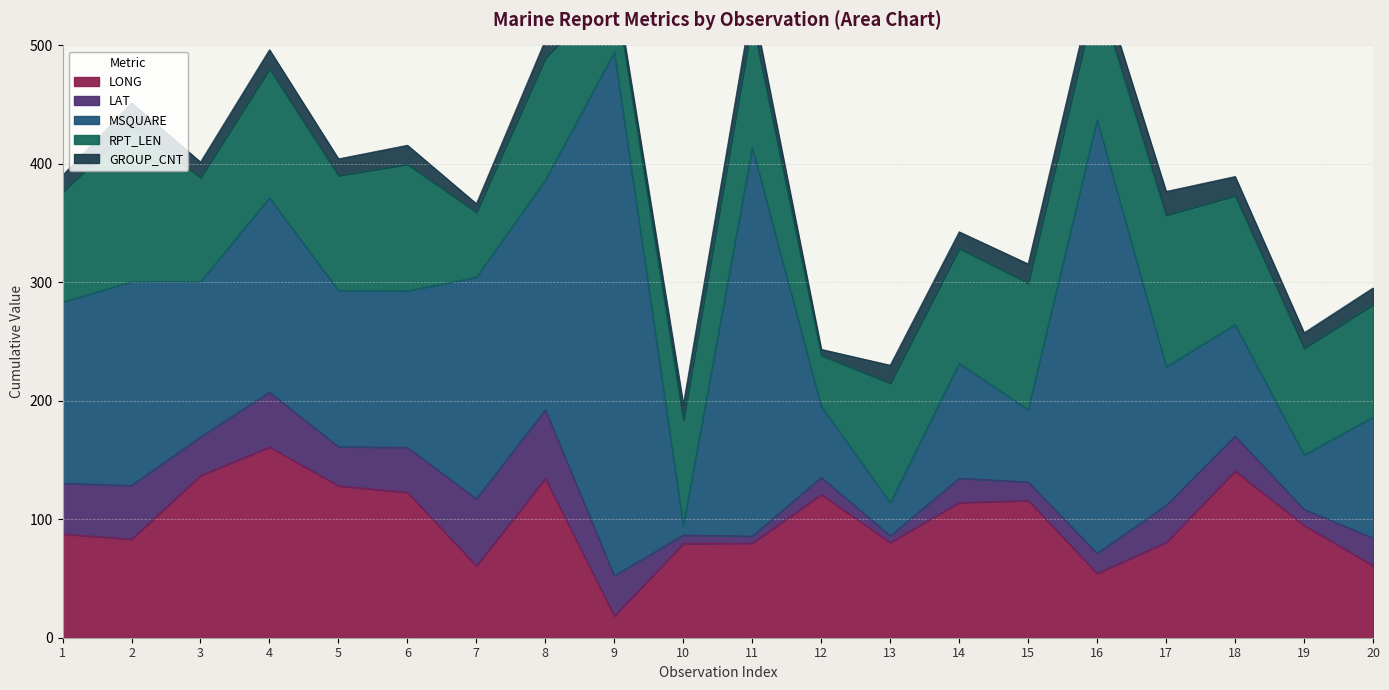

After their last crossing, which series has the higher values: MSQUARE or RPT_LEN?

MSQUARE